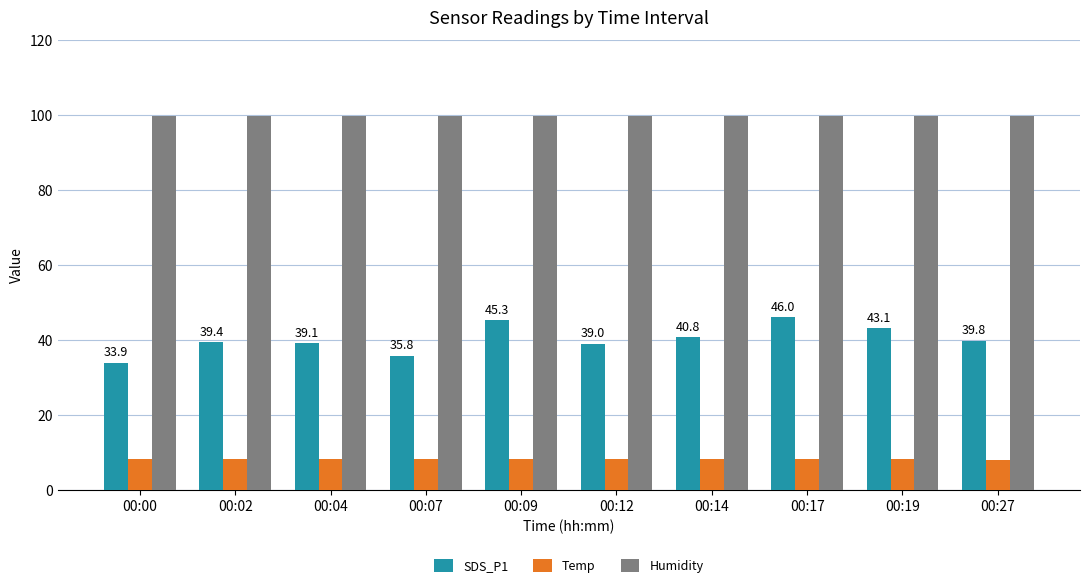

Is it true that Temp equals 8.2 at 00:04?

True